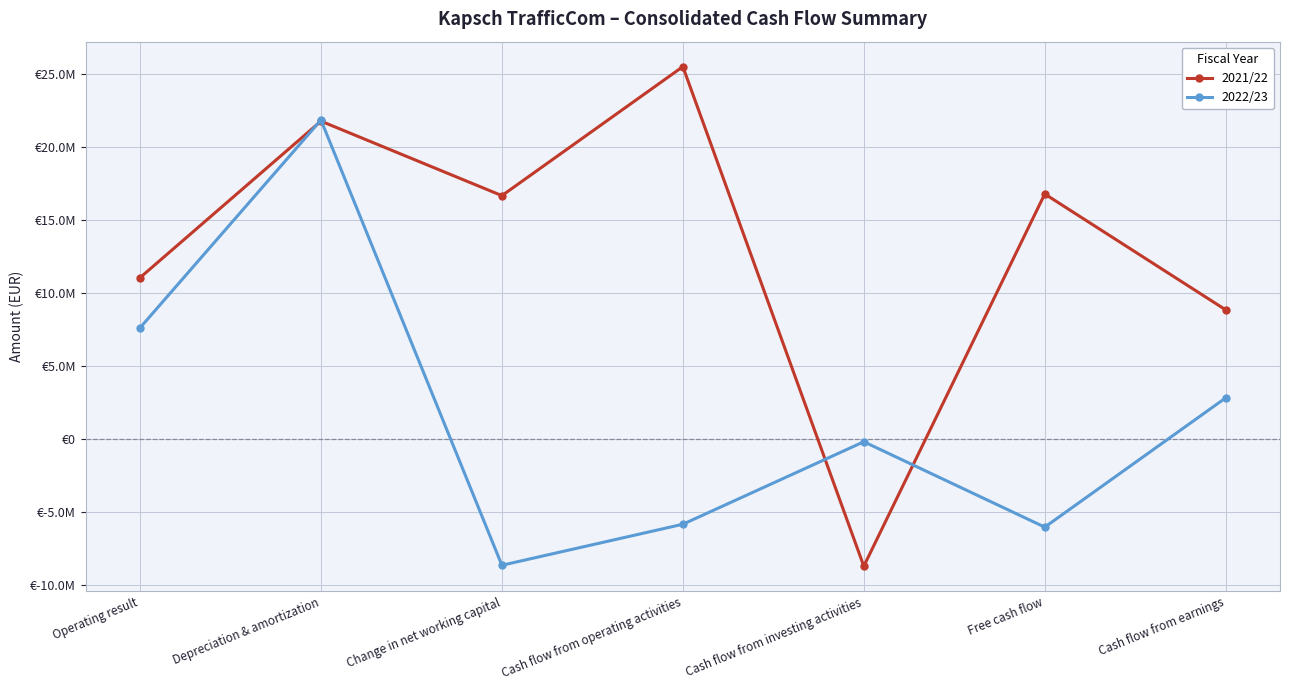

Does the chart have visible grid lines?

Yes